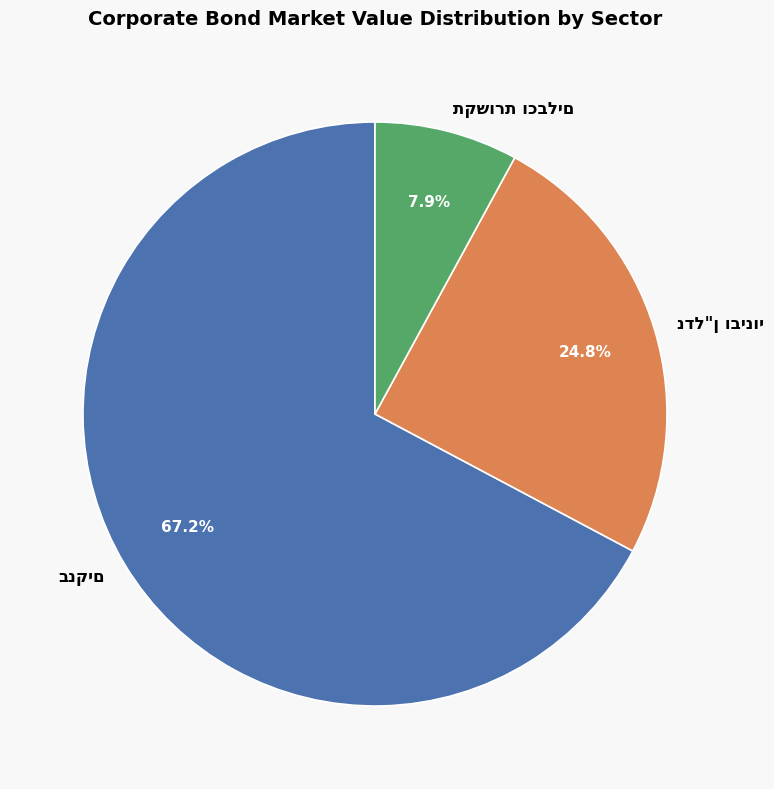

Does any single category account for the majority?

Yes